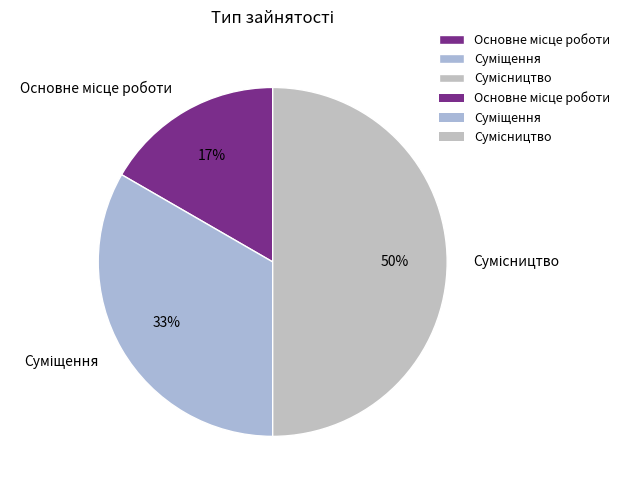

To the nearest percent, what is the average slice percentage?

33%